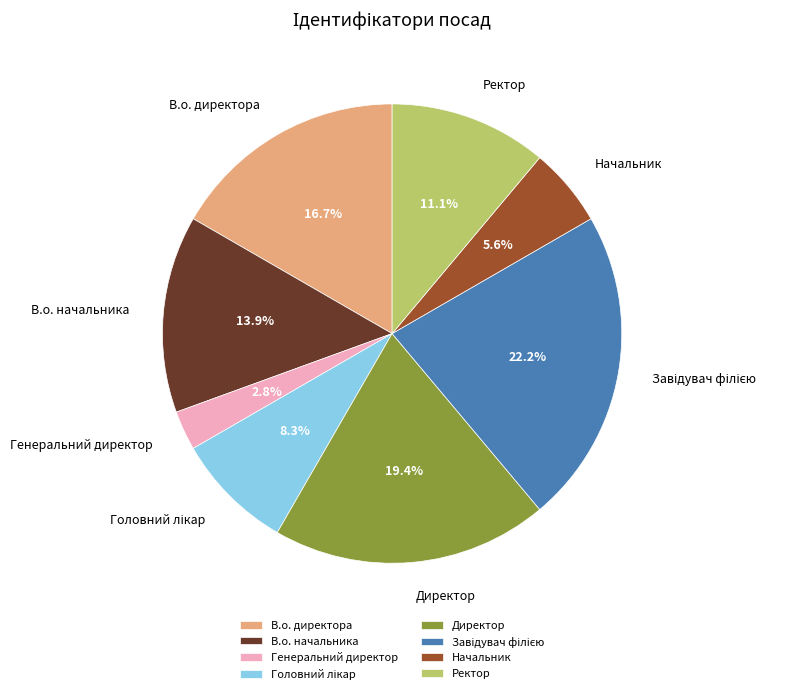

Combined, what portion of the pie is В.о. директора and В.о. начальника?

30.6%